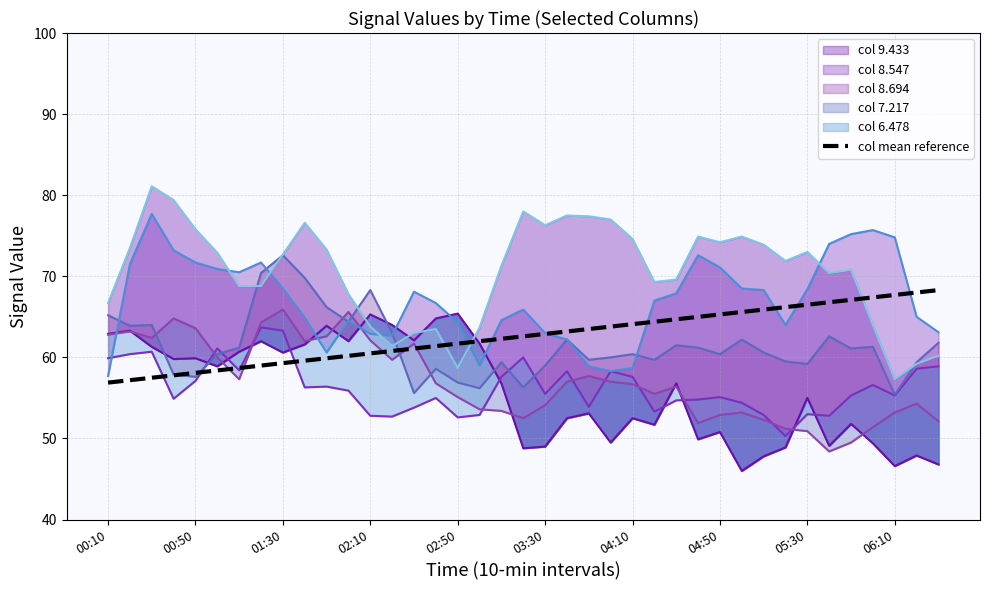

How many lines are shown in the chart?

1